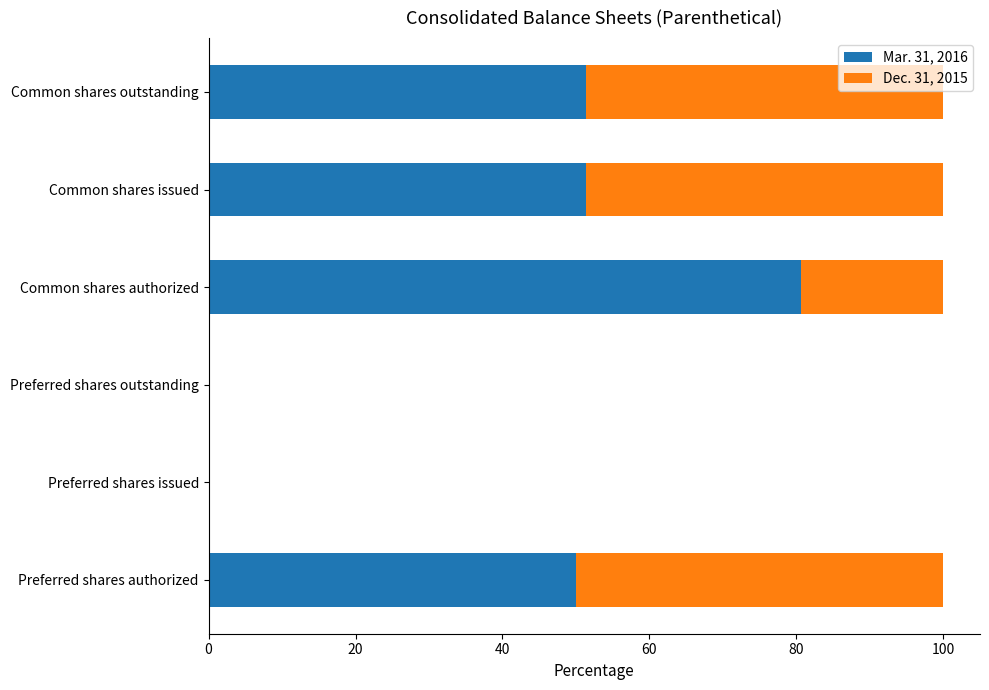

The Mar. 31, 2016 series shows -51.6 at Preferred shares issued. True or false?

False